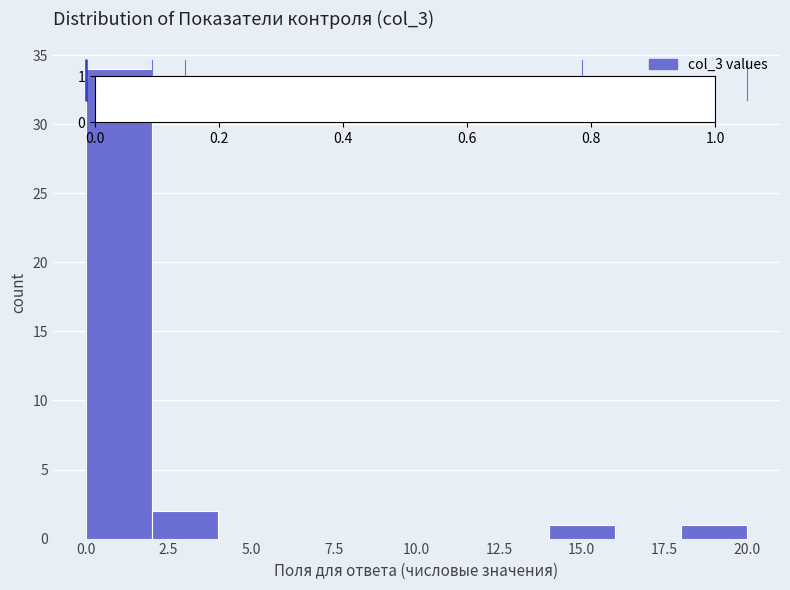

Reading left to right, transcribe this chart: for each bar, give the range it covers on the x-axis and its height. The values are not printed on the chart, so give them approximately, as read against the axis.

0 to 2: 34
2 to 4: 2
4 to 6: 0
6 to 8: 0
8 to 10: 0
10 to 12: 0
12 to 14: 0
14 to 16: 1
16 to 18: 0
18 to 20: 1